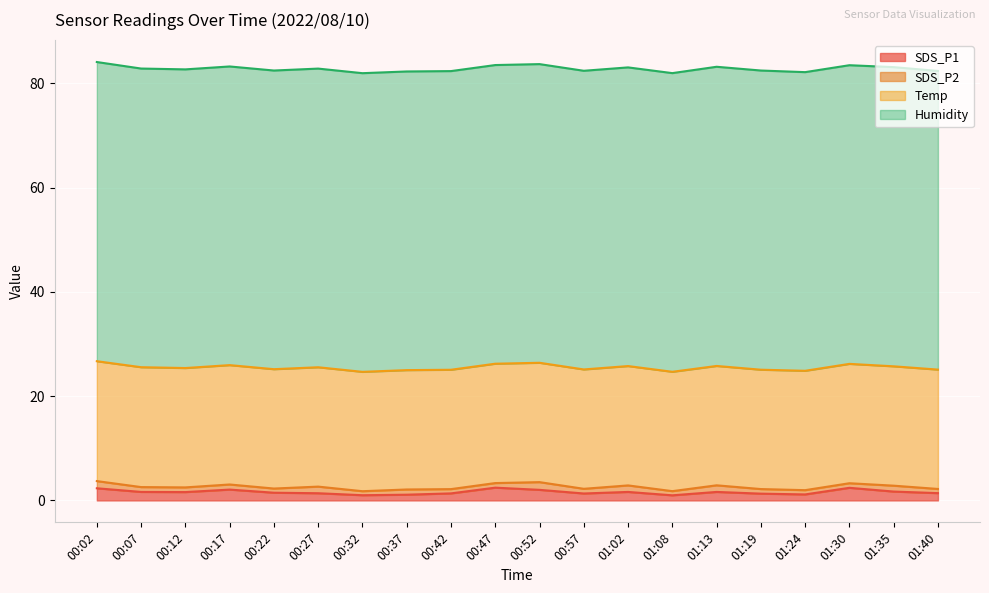

Which series changed the most between 00:17 and 00:47?

SDS_P1